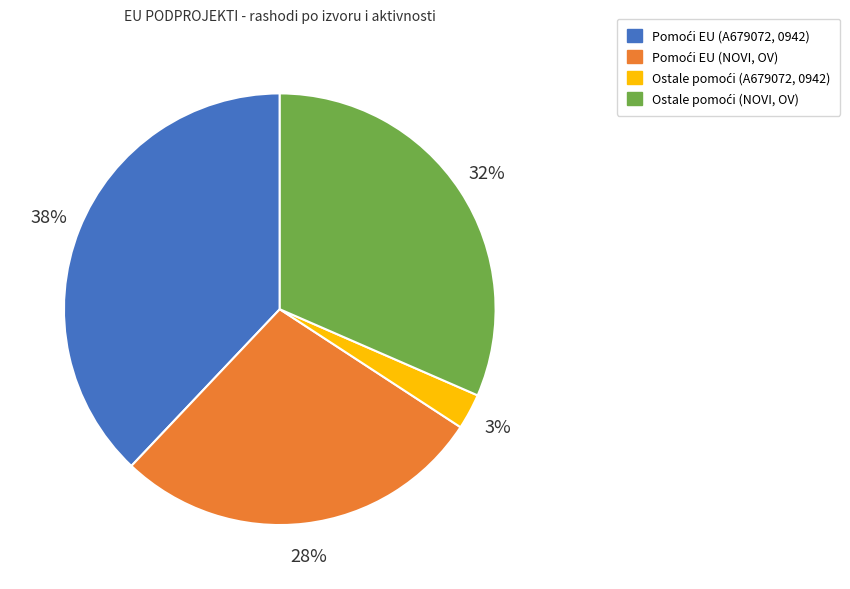

Does any single category account for the majority?

No